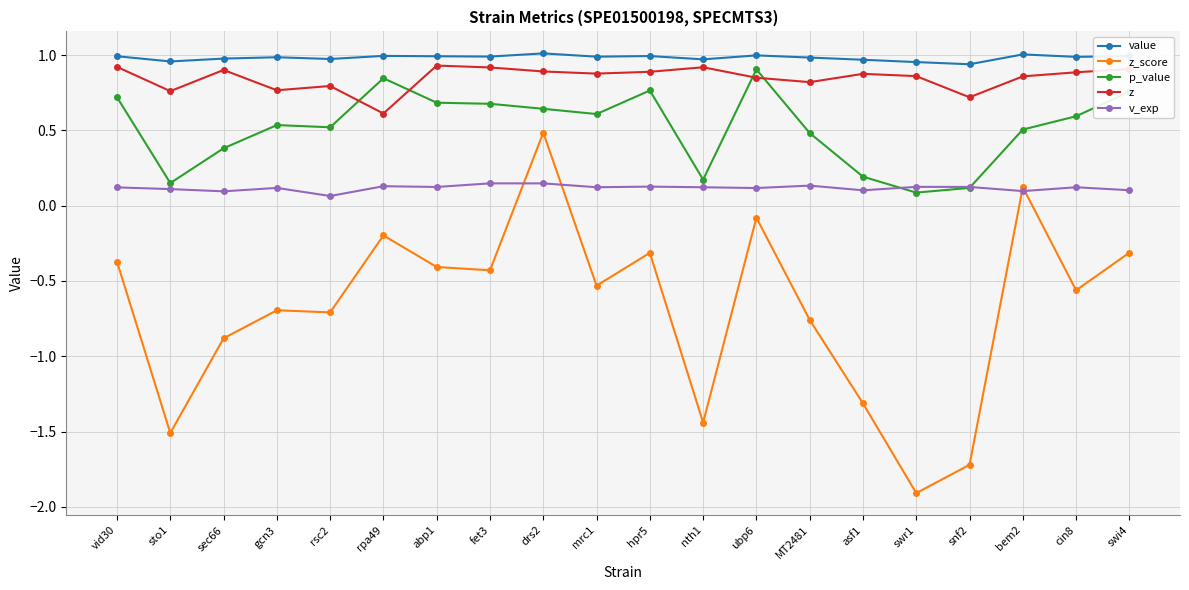

Rank the series at rpa49 from highest to lowest value.

value, p_value, z, v_exp, z_score